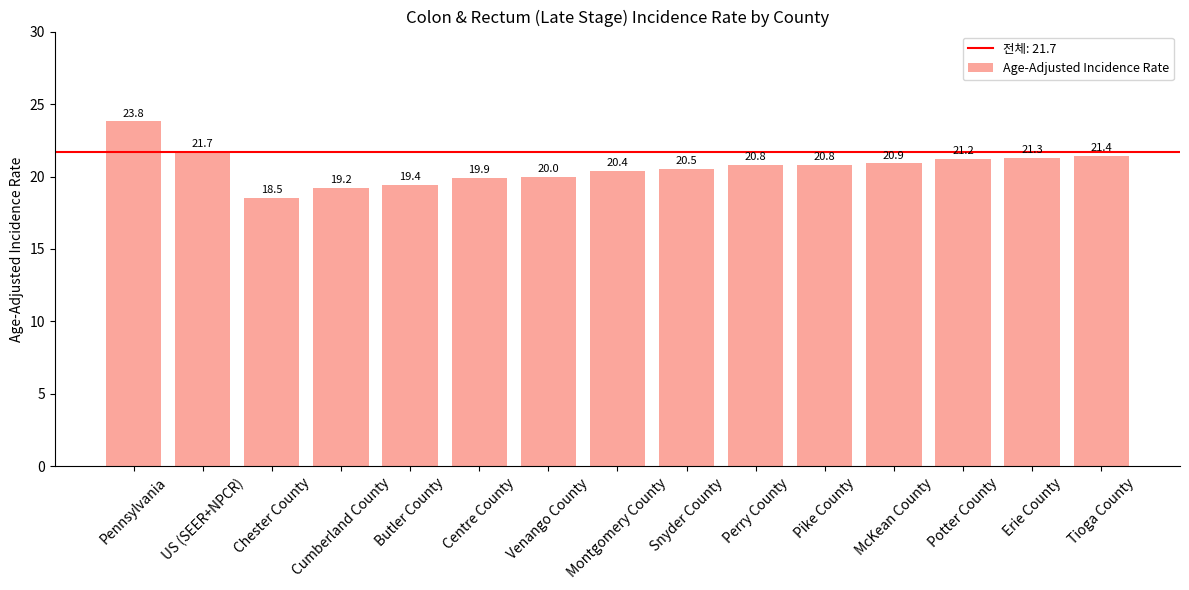

What is the change in value from Chester County to Centre County?

+1.4